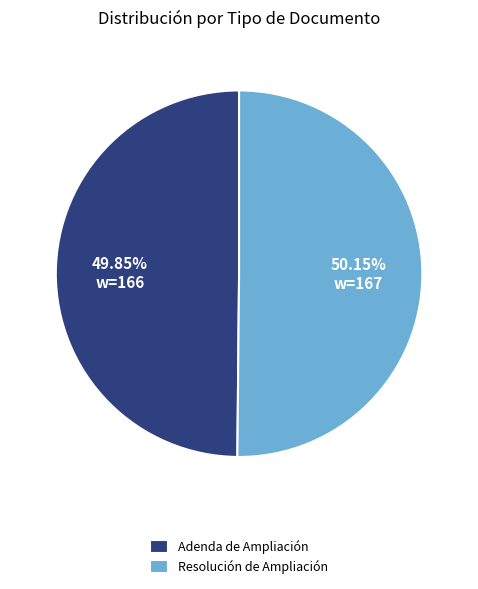

To the nearest percent, what percentage of the pie is Resolución de Ampliación?

50%